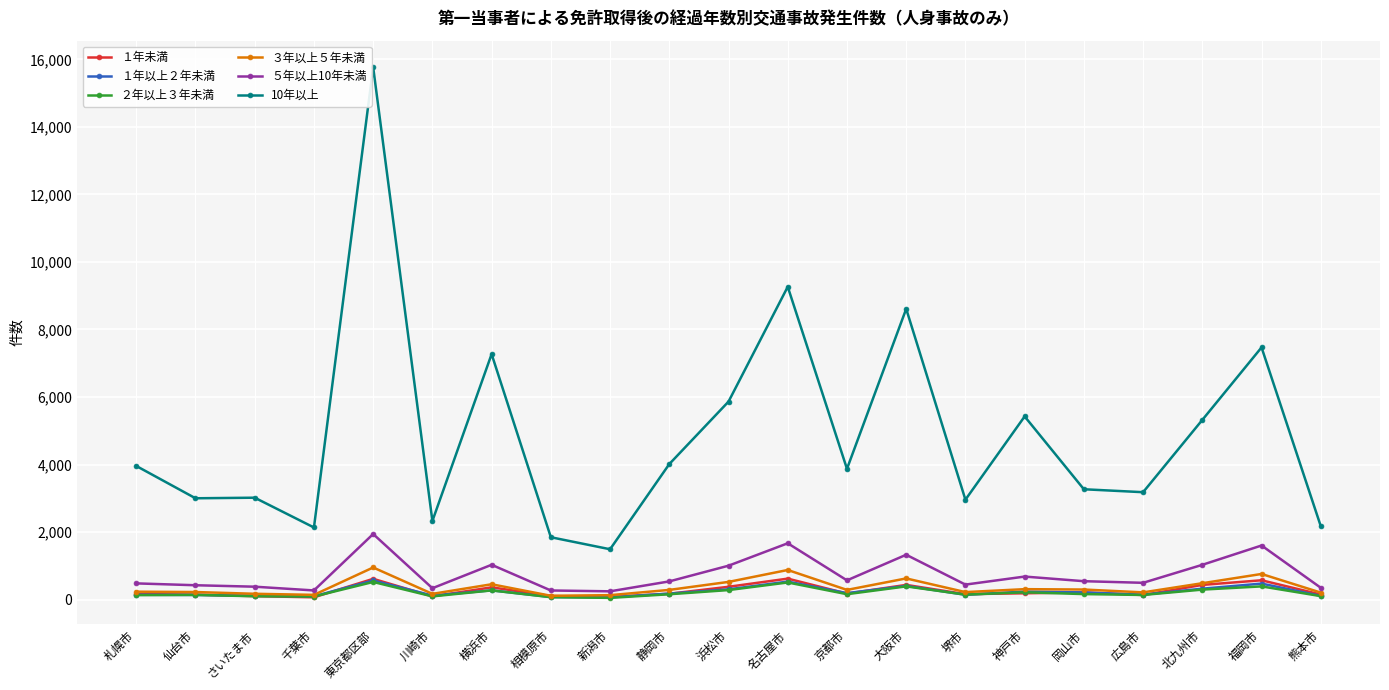

What is the smallest value displayed?

50